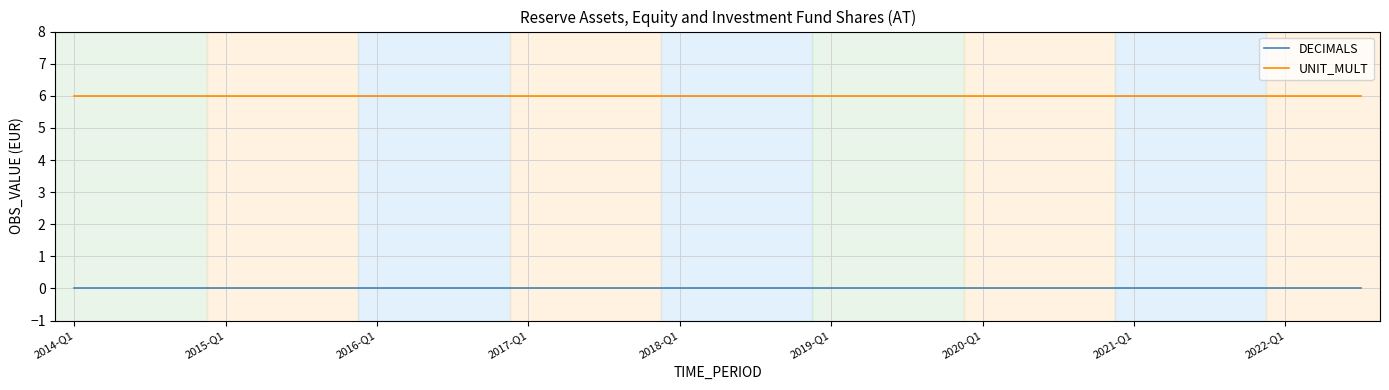

What is the highest value of the UNIT_MULT series?

6